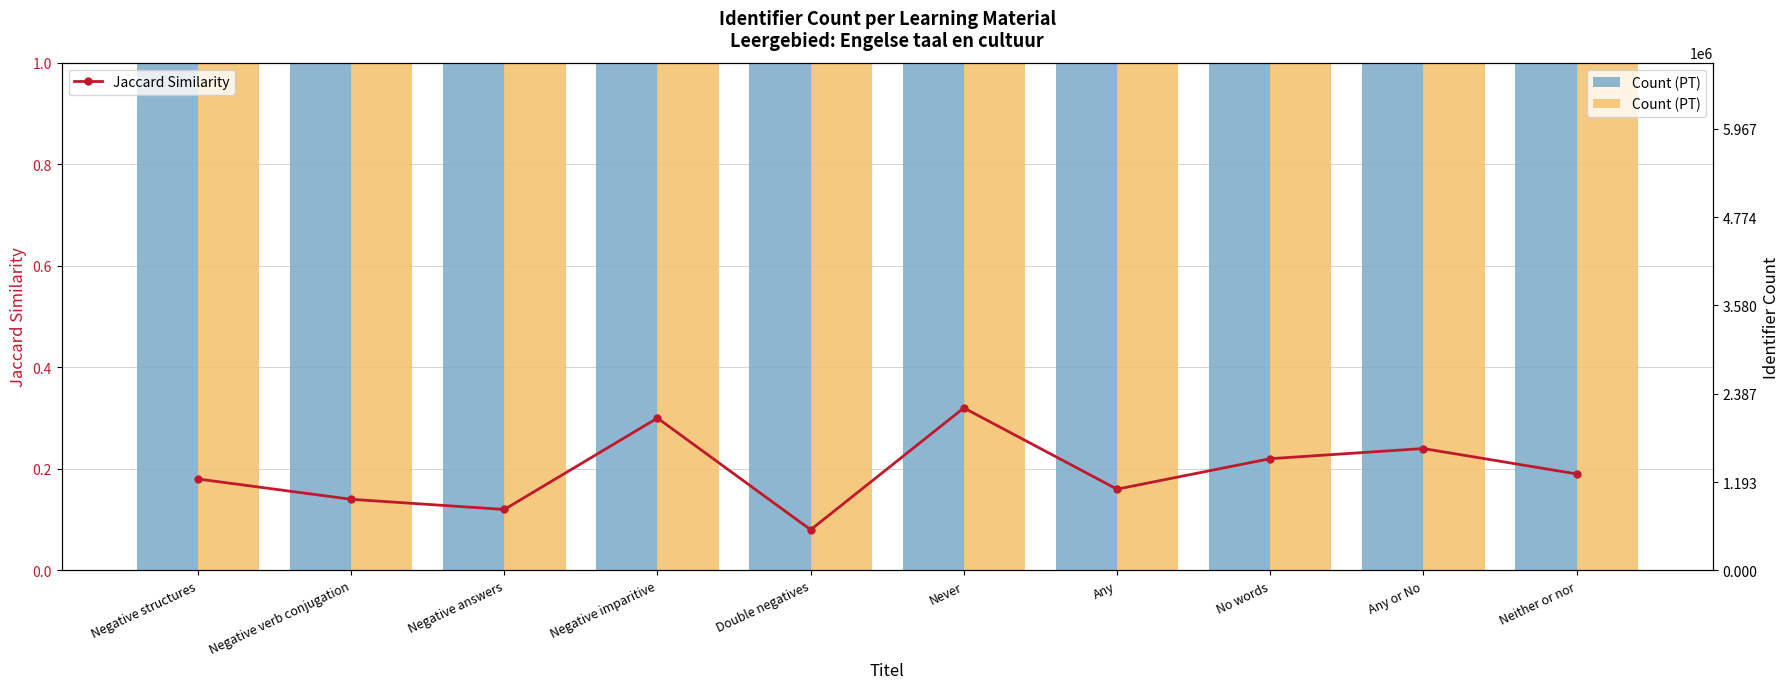

How many Jaccard Similarity values are between 0 and 1?

10